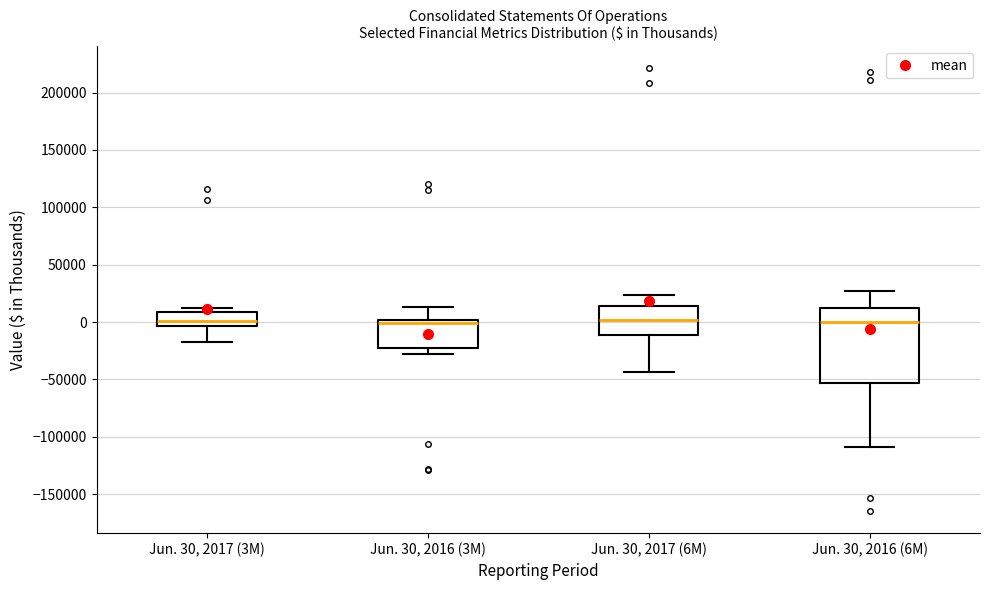

Comparing the boxes themselves (not the whiskers), which one is the tallest?

Jun. 30, 2016 (6M)